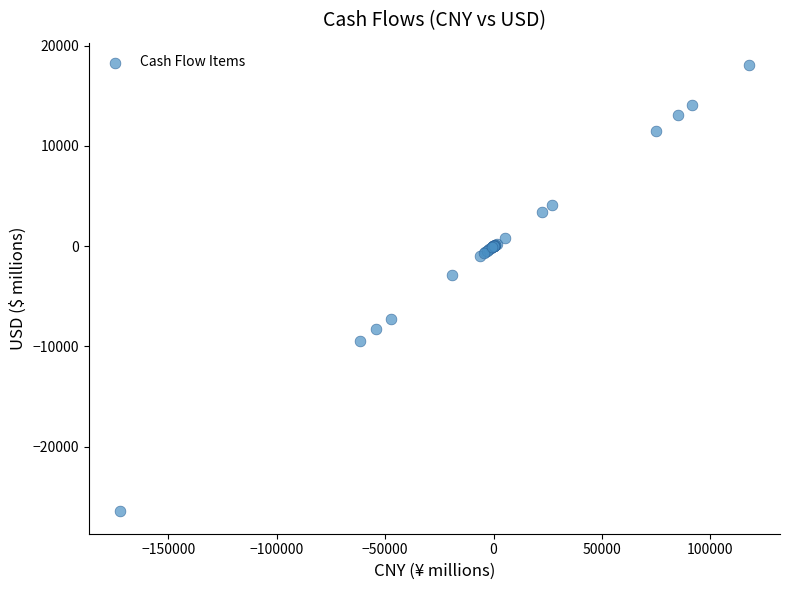

What Y value in the scatter plot is closest to -4188?

-2920